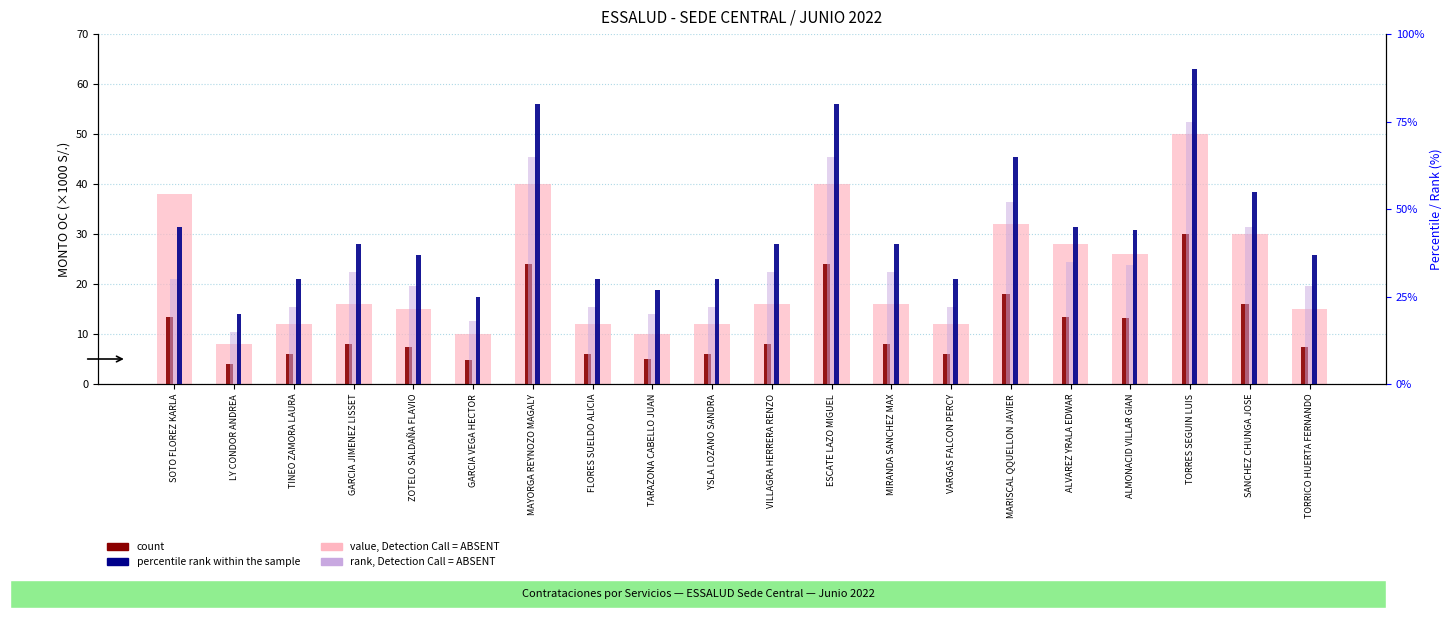

Where does the count series first go above 8?

SOTO FLOREZ KARLA